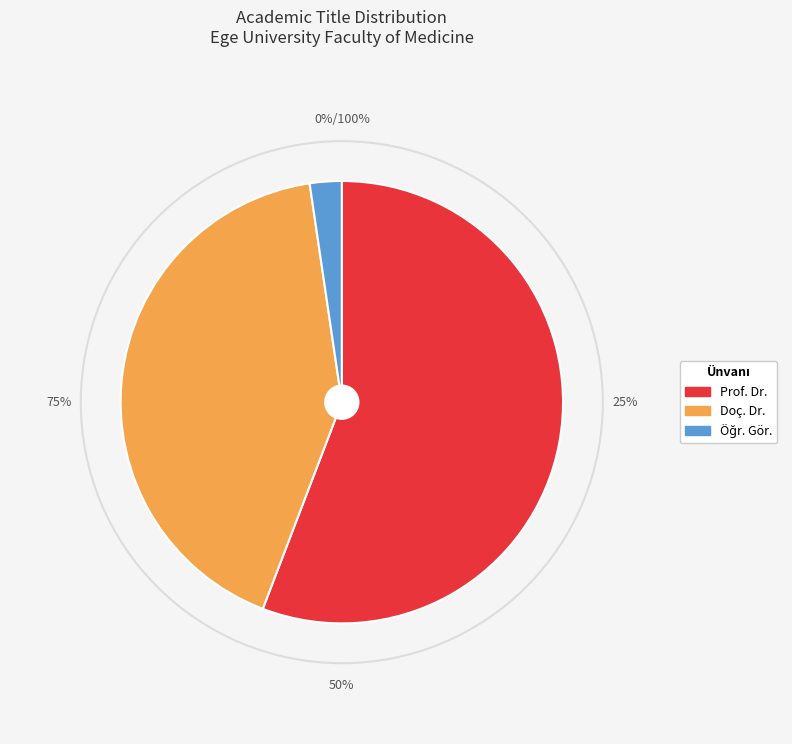

How many segments does this pie chart have?

3